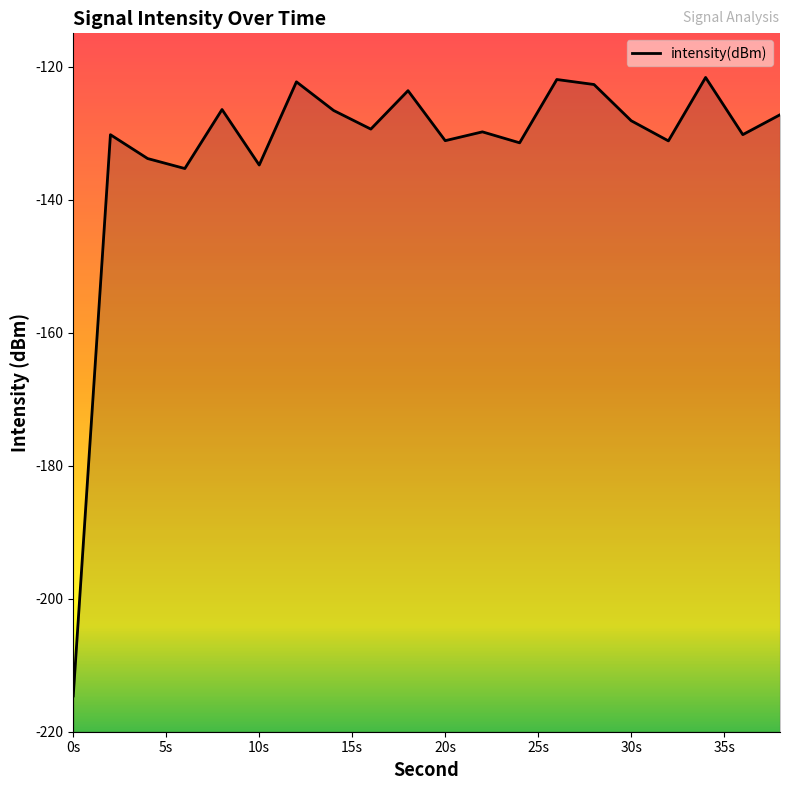

How many interior local valleys (lower than both neighbors) does the data have?

7